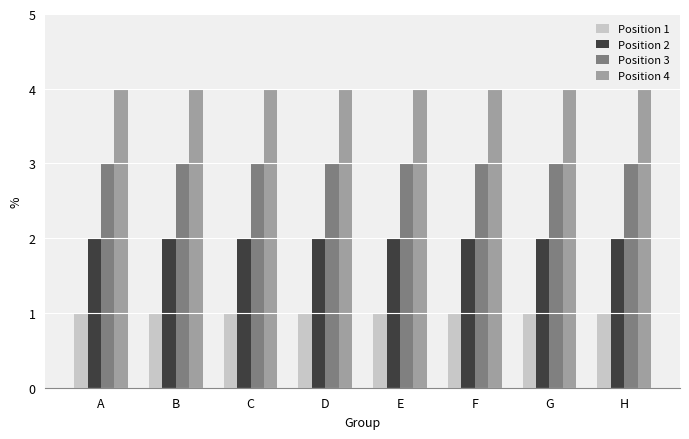

Reading right to left, what are all the values shown in this chart?

Position 1: H=1	G=1	F=1	E=1	D=1	C=1	B=1	A=1
Position 2: H=2	G=2	F=2	E=2	D=2	C=2	B=2	A=2
Position 3: H=3	G=3	F=3	E=3	D=3	C=3	B=3	A=3
Position 4: H=4	G=4	F=4	E=4	D=4	C=4	B=4	A=4